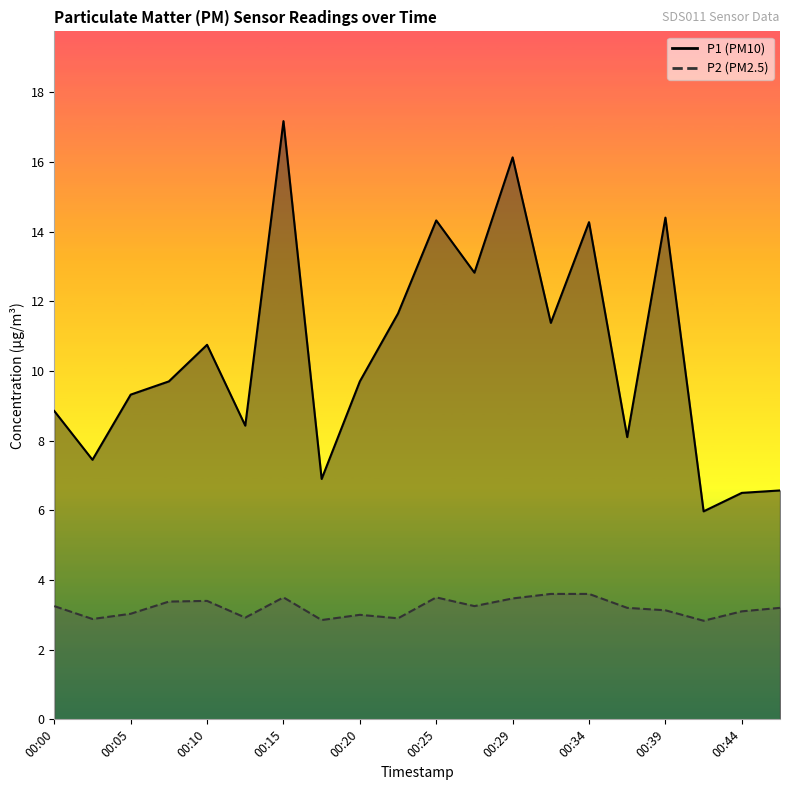

Reading left to right, what are all the values shown in this chart?

P1: 00:00=8.8	00:02=7.5	00:05=9.3	00:07=9.7	00:10=10.8	00:12=8.4	00:15=17.2	00:17=6.9	00:20=9.7	00:22=11.7	00:25=14.3	00:27=12.8	00:29=16.1	00:32=11.4	00:34=14.3	00:37=8.1	00:39=14.4	00:42=6.0	00:44=6.5	00:47=6.6
P2: 00:00=3.2	00:02=2.9	00:05=3.0	00:07=3.4	00:10=3.4	00:12=2.9	00:15=3.5	00:17=2.9	00:20=3.0	00:22=2.9	00:25=3.5	00:27=3.2	00:29=3.5	00:32=3.6	00:34=3.6	00:37=3.2	00:39=3.1	00:42=2.8	00:44=3.1	00:47=3.2